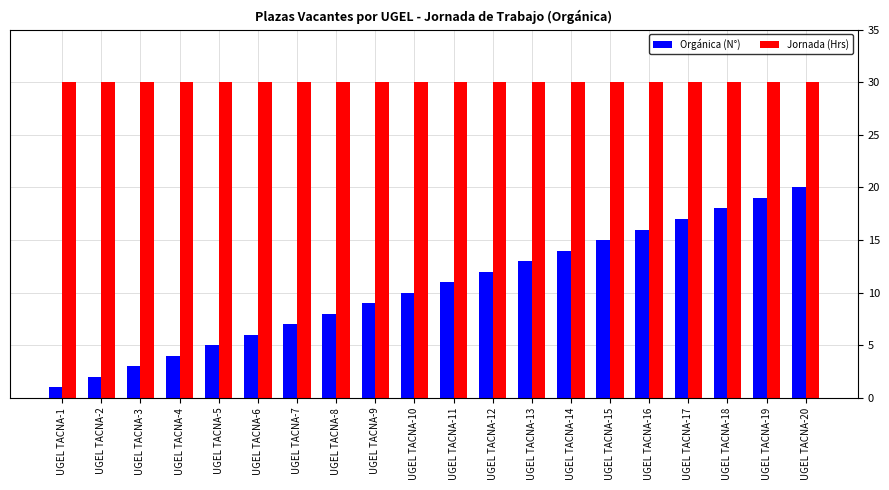

The value of Jornada (Hrs) at UGEL TACNA-15 is 53. True or false?

False